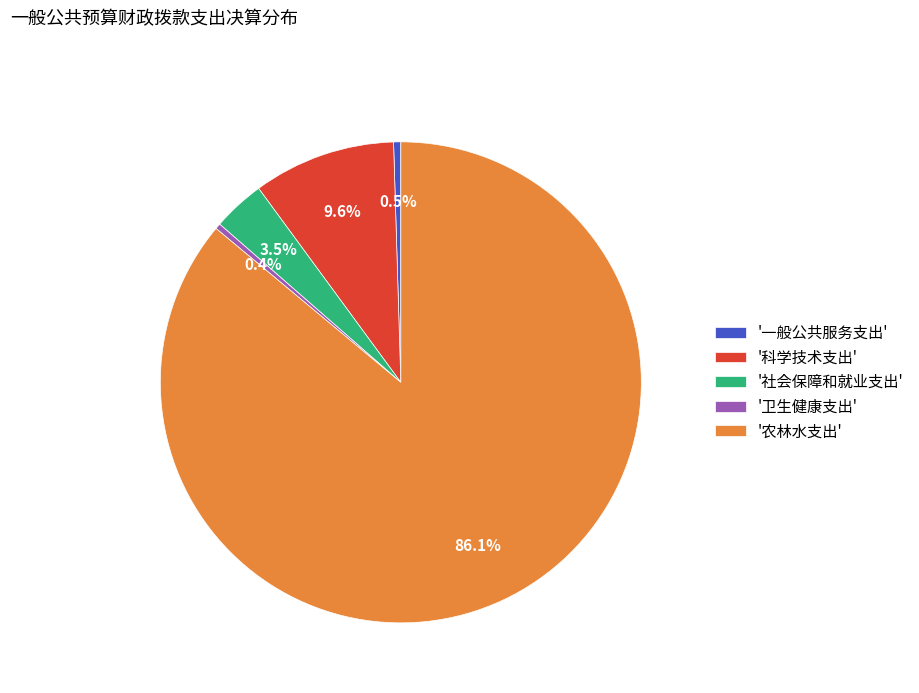

What portion of the pie excludes '社会保障和就业支出'?

96.5%